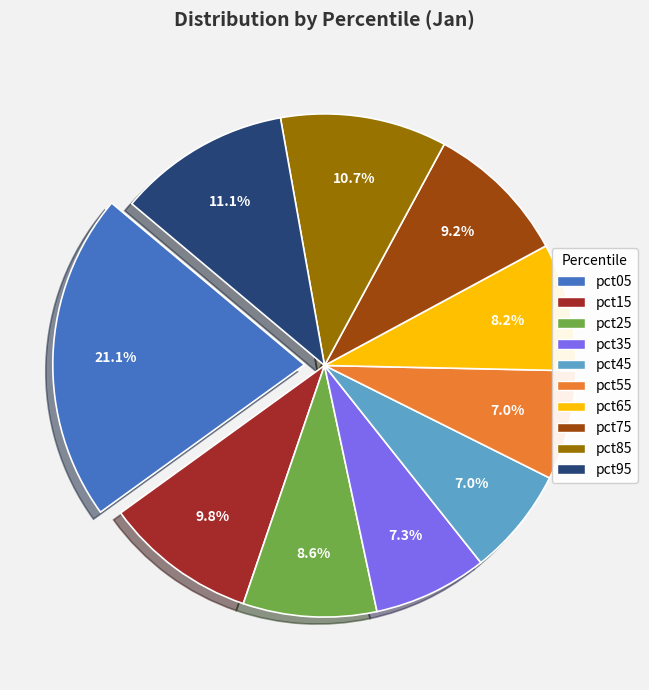

To the nearest percent, what is the combined percentage of pct45 and pct75?

16%